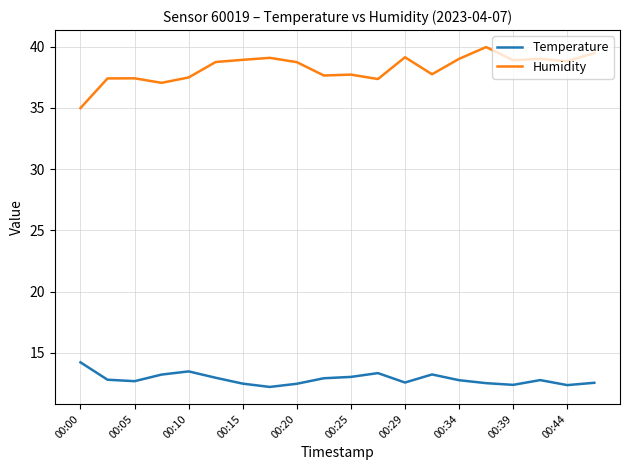

What is the highest value of the Temperature series?

14.2